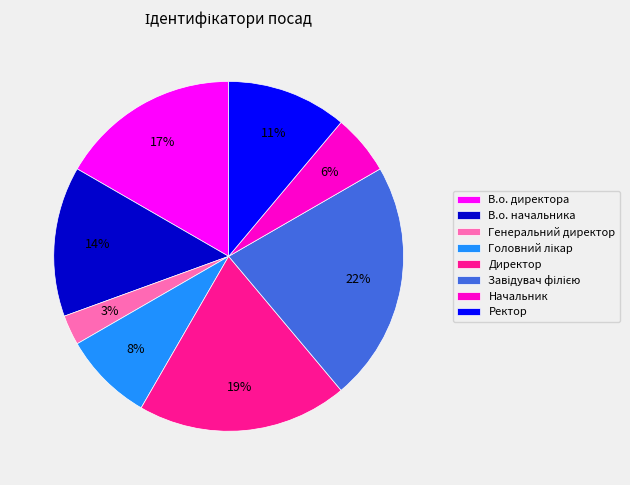

Does any single category account for the majority?

No